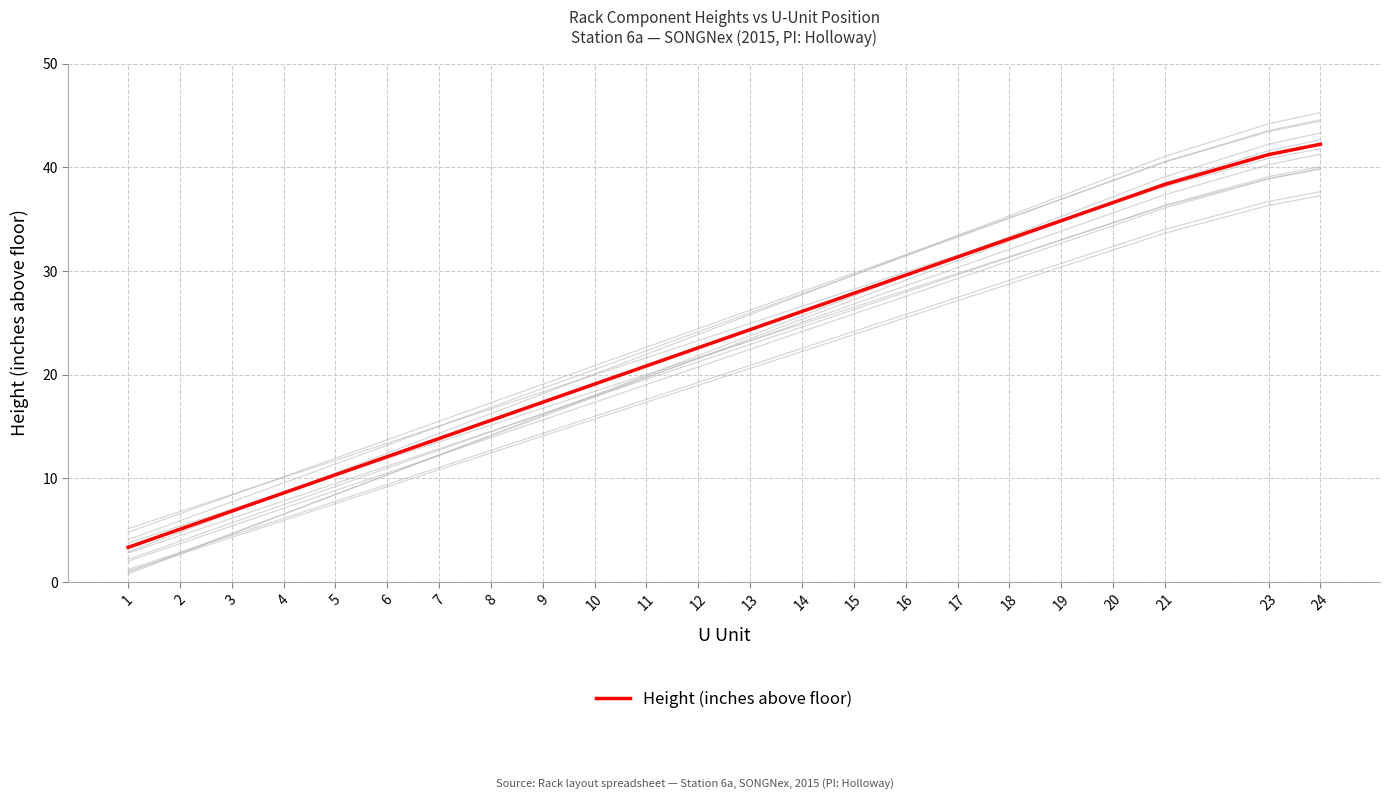

Rank the categories by value from highest to lowest.

24, 23, 21, 20, 19, 18, 17, 16, 15, 14, 13, 12, 11, 10, 9, 8, 7, 6, 5, 4, 3, 2, 1